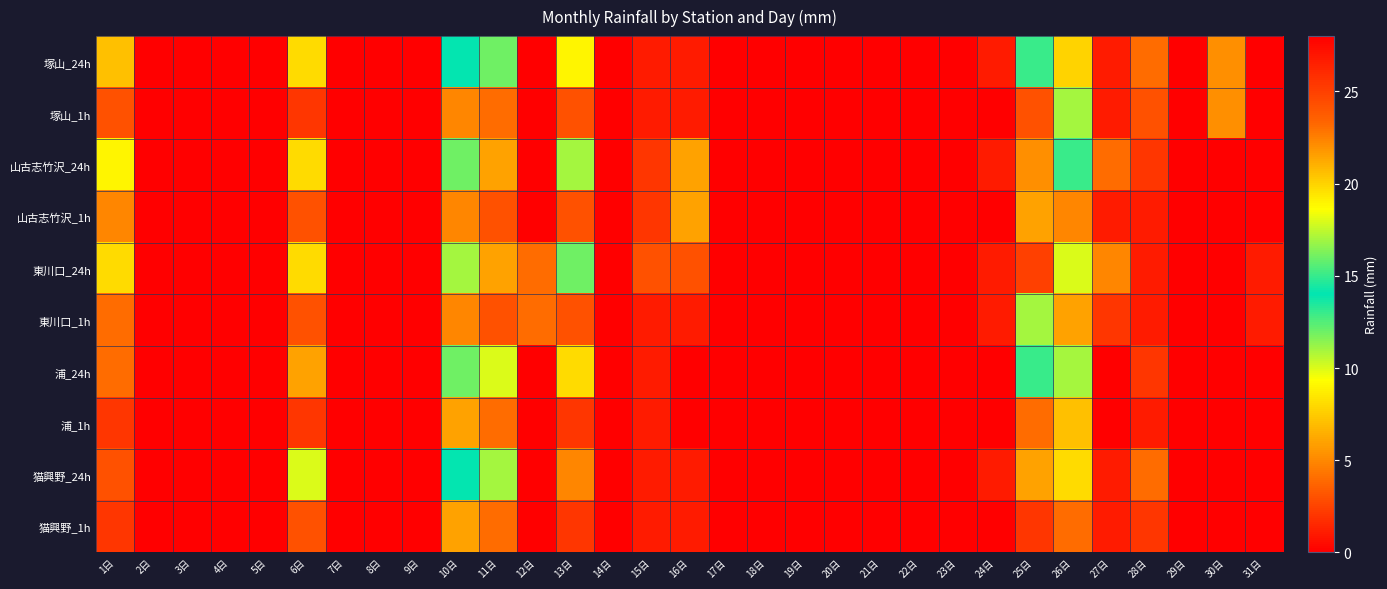

Reading left to right, list all the values displayed in this chart.

塚山_24h: 1日=7	2日=0	3日=0	4日=0	5日=0	6日=8	7日=0	8日=0	9日=0	10日=14	11日=12	12日=0	13日=9	14日=0	15日=1	16日=1	17日=0	18日=0	19日=0	20日=0	21日=0	22日=0	23日=0	24日=1	25日=15	26日=20	27日=1	28日=4	29日=0	30日=22	31日=0
塚山_1h: 1日=3	2日=0	3日=0	4日=0	5日=0	6日=2	7日=0	8日=0	9日=0	10日=5	11日=4	12日=0	13日=3	14日=0	15日=1	16日=1	17日=0	18日=0	19日=0	20日=0	21日=0	22日=0	23日=0	24日=0	25日=3	26日=11	27日=1	28日=3	29日=0	30日=22	31日=0
山古志竹沢_24h: 1日=9	2日=0	3日=0	4日=0	5日=0	6日=8	7日=0	8日=0	9日=0	10日=12	11日=6	12日=0	13日=11	14日=0	15日=2	16日=6	17日=0	18日=0	19日=0	20日=0	21日=0	22日=0	23日=0	24日=1	25日=22	26日=15	27日=4	28日=2	29日=0	30日=0	31日=0
山古志竹沢_1h: 1日=5	2日=0	3日=0	4日=0	5日=0	6日=3	7日=0	8日=0	9日=0	10日=5	11日=3	12日=0	13日=3	14日=0	15日=2	16日=6	17日=0	18日=0	19日=0	20日=0	21日=0	22日=0	23日=0	24日=0	25日=6	26日=5	27日=1	28日=1	29日=0	30日=0	31日=0
東川口_24h: 1日=8	2日=0	3日=0	4日=0	5日=0	6日=8	7日=0	8日=0	9日=0	10日=11	11日=6	12日=4	13日=12	14日=0	15日=3	16日=3	17日=0	18日=0	19日=0	20日=0	21日=0	22日=0	23日=0	24日=1	25日=25	26日=18	27日=5	28日=1	29日=0	30日=0	31日=1
東川口_1h: 1日=4	2日=0	3日=0	4日=0	5日=0	6日=3	7日=0	8日=0	9日=0	10日=5	11日=3	12日=4	13日=3	14日=0	15日=1	16日=1	17日=0	18日=0	19日=0	20日=0	21日=0	22日=0	23日=0	24日=1	25日=11	26日=6	27日=2	28日=1	29日=0	30日=0	31日=1
浦_24h: 1日=4	2日=0	3日=0	4日=0	5日=0	6日=6	7日=0	8日=0	9日=0	10日=12	11日=10	12日=0	13日=8	14日=0	15日=1	16日=0	17日=0	18日=0	19日=0	20日=0	21日=0	22日=0	23日=0	24日=0	25日=13	26日=17	27日=0	28日=2	29日=0	30日=28	31日=0
浦_1h: 1日=2	2日=0	3日=0	4日=0	5日=0	6日=2	7日=0	8日=0	9日=0	10日=6	11日=4	12日=0	13日=2	14日=0	15日=1	16日=0	17日=0	18日=0	19日=0	20日=0	21日=0	22日=0	23日=0	24日=0	25日=4	26日=7	27日=0	28日=1	29日=0	30日=28	31日=0
猫興野_24h: 1日=3	2日=0	3日=0	4日=0	5日=0	6日=10	7日=0	8日=0	9日=0	10日=14	11日=11	12日=0	13日=5	14日=0	15日=1	16日=1	17日=0	18日=0	19日=0	20日=0	21日=0	22日=0	23日=0	24日=1	25日=6	26日=8	27日=1	28日=4	29日=0	30日=0	31日=0
猫興野_1h: 1日=2	2日=0	3日=0	4日=0	5日=0	6日=3	7日=0	8日=0	9日=0	10日=6	11日=4	12日=0	13日=2	14日=0	15日=1	16日=1	17日=0	18日=0	19日=0	20日=0	21日=0	22日=0	23日=0	24日=0	25日=2	26日=4	27日=1	28日=2	29日=0	30日=0	31日=0